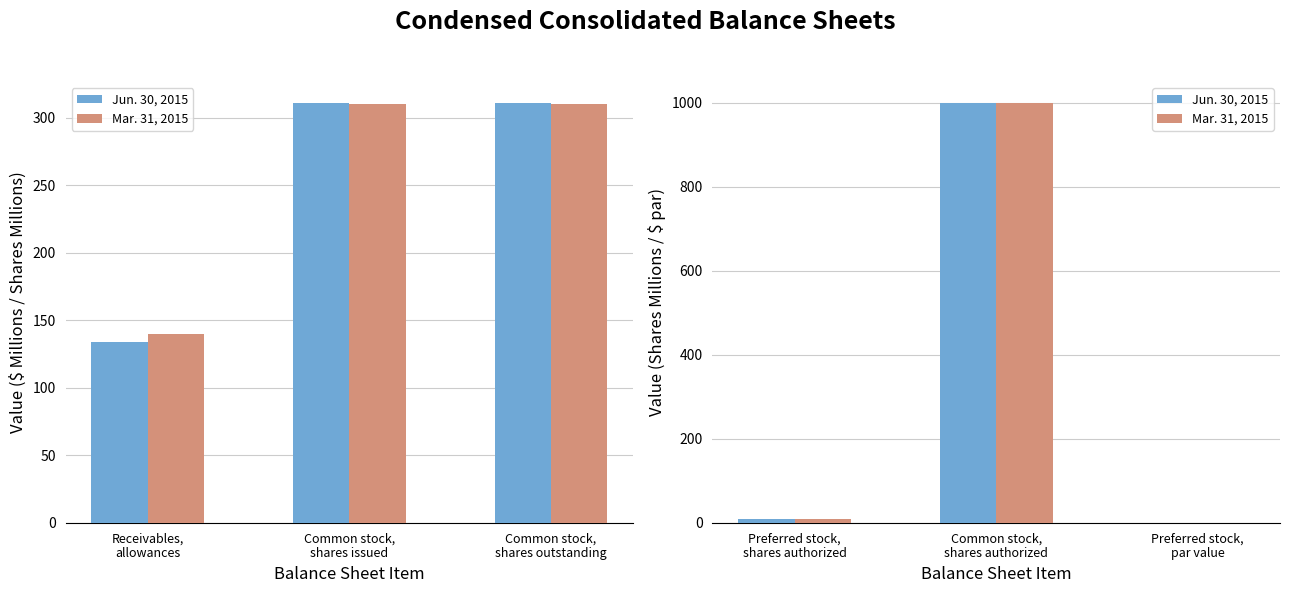

Is it true that Mar. 31, 2015 equals 4.9 at Preferred stock, shares authorized?

False